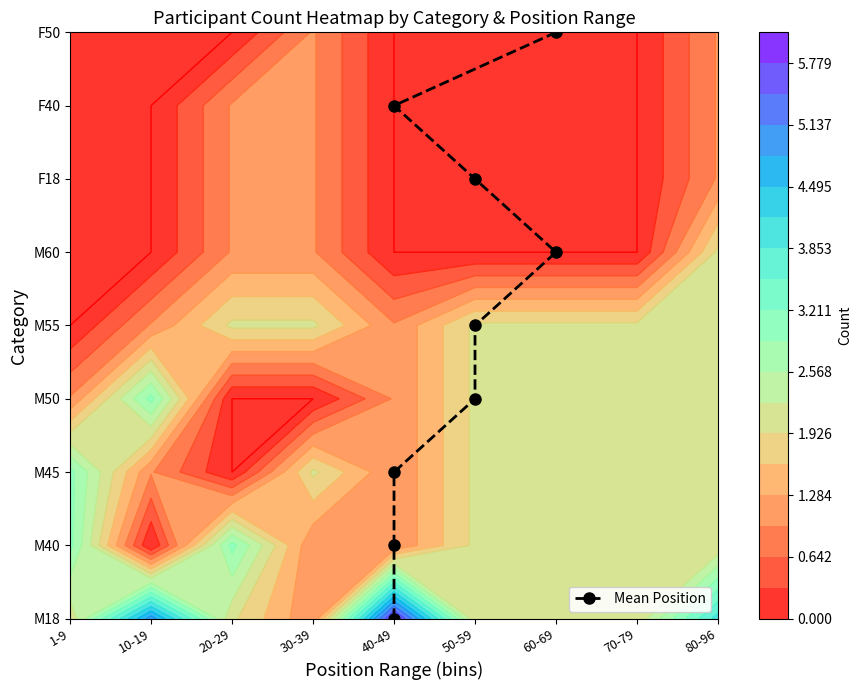

Between 40-49 and 50-59, which is larger?

50-59